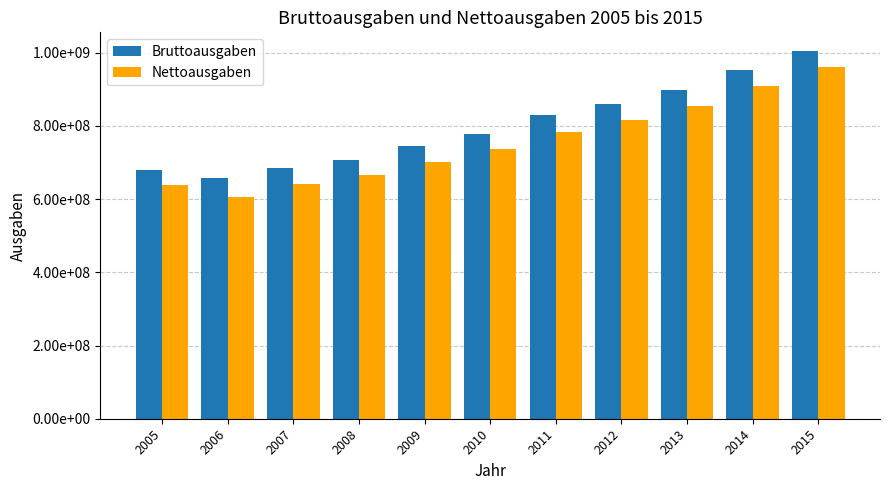

What are all the series names shown in the legend?

Bruttoausgaben, Nettoausgaben